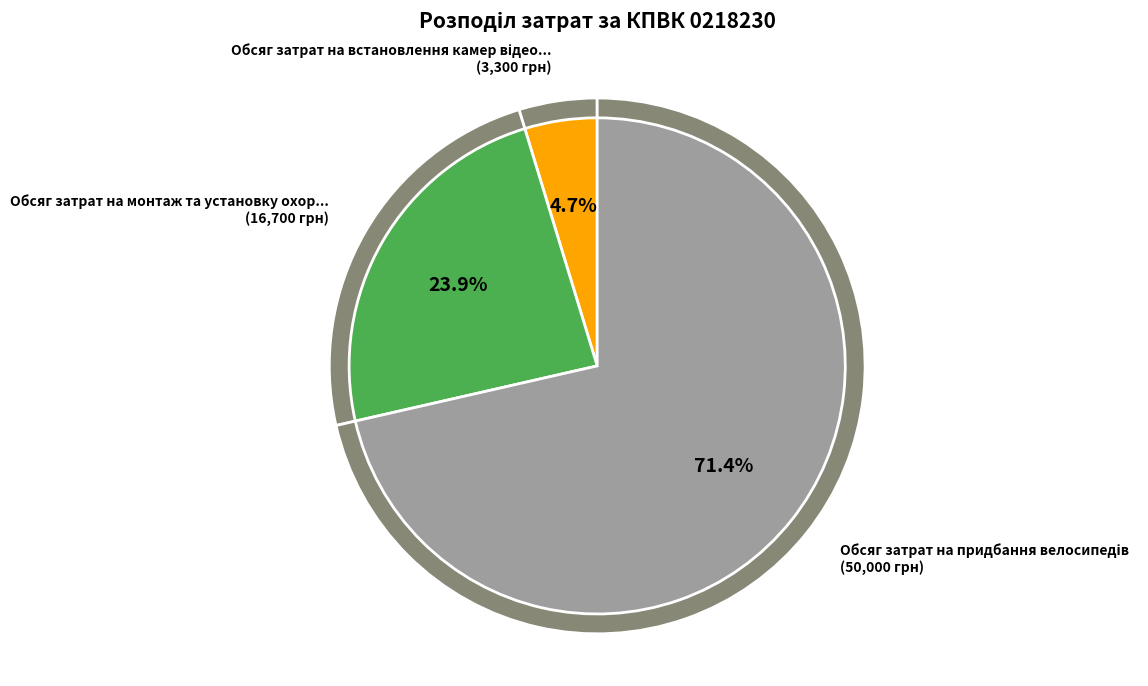

What is the majority slice?

Обсяг затрат на придбання велосипедів